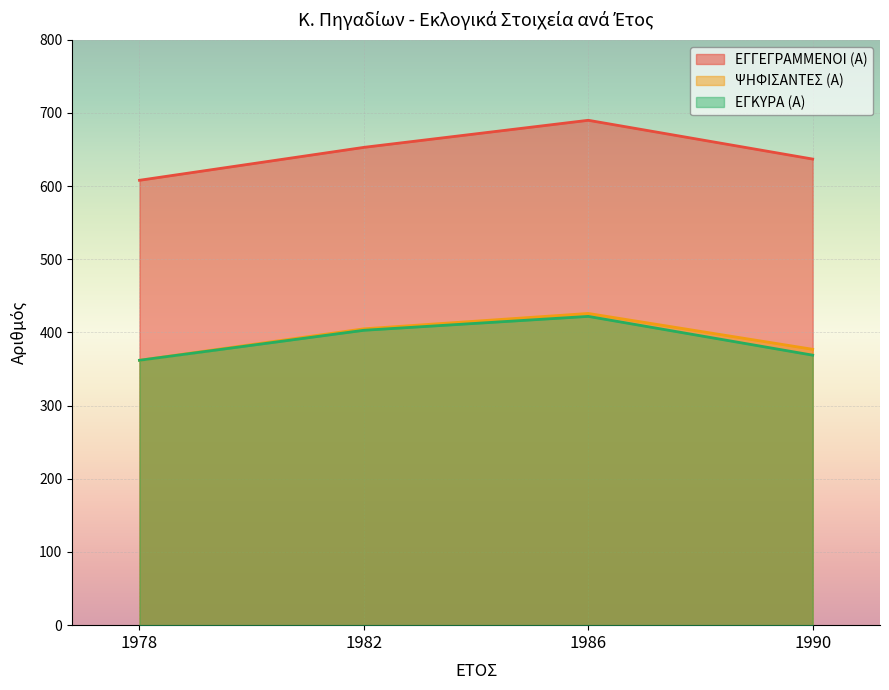

What are all the series names shown in the legend?

ΕΓΓΕΓΡΑΜΜΕΝΟΙ (Α), ΨΗΦΙΣΑΝΤΕΣ (Α), ΕΓΚΥΡΑ (Α)